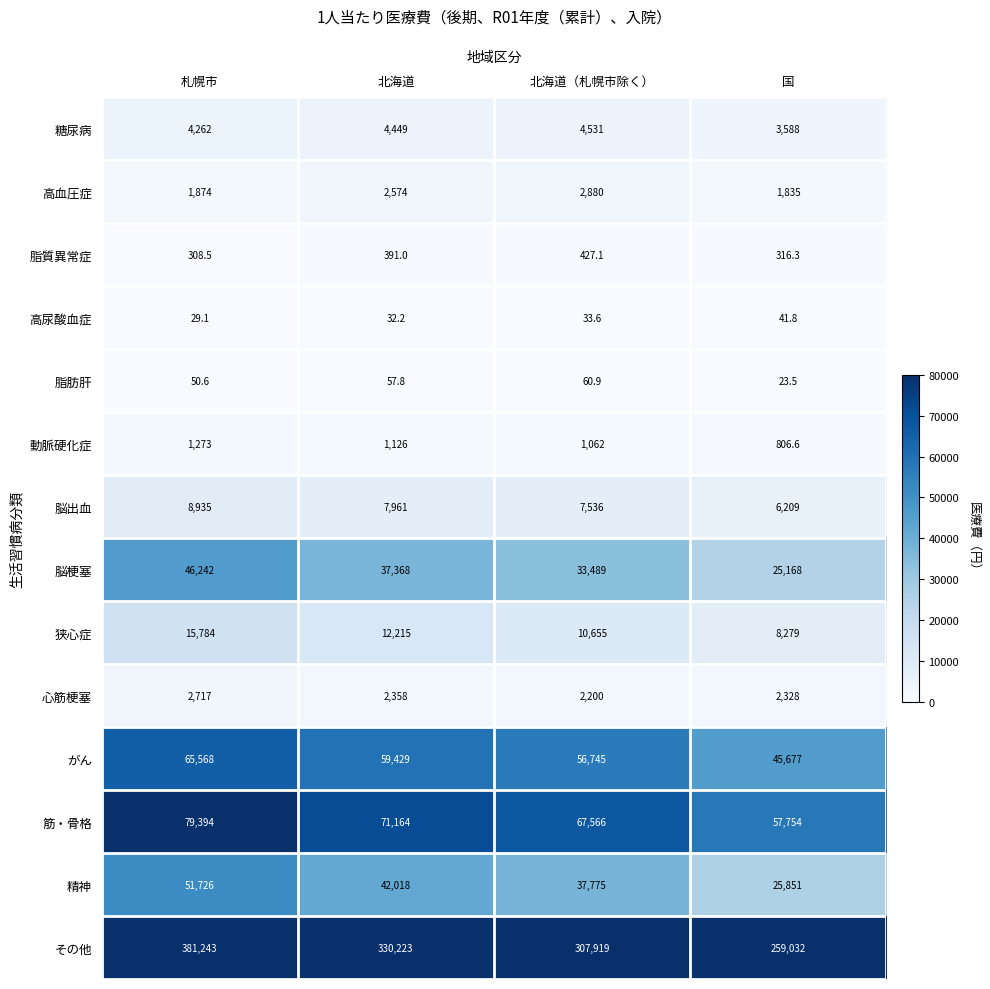

Where does the 精神 series first go above 42018?

札幌市